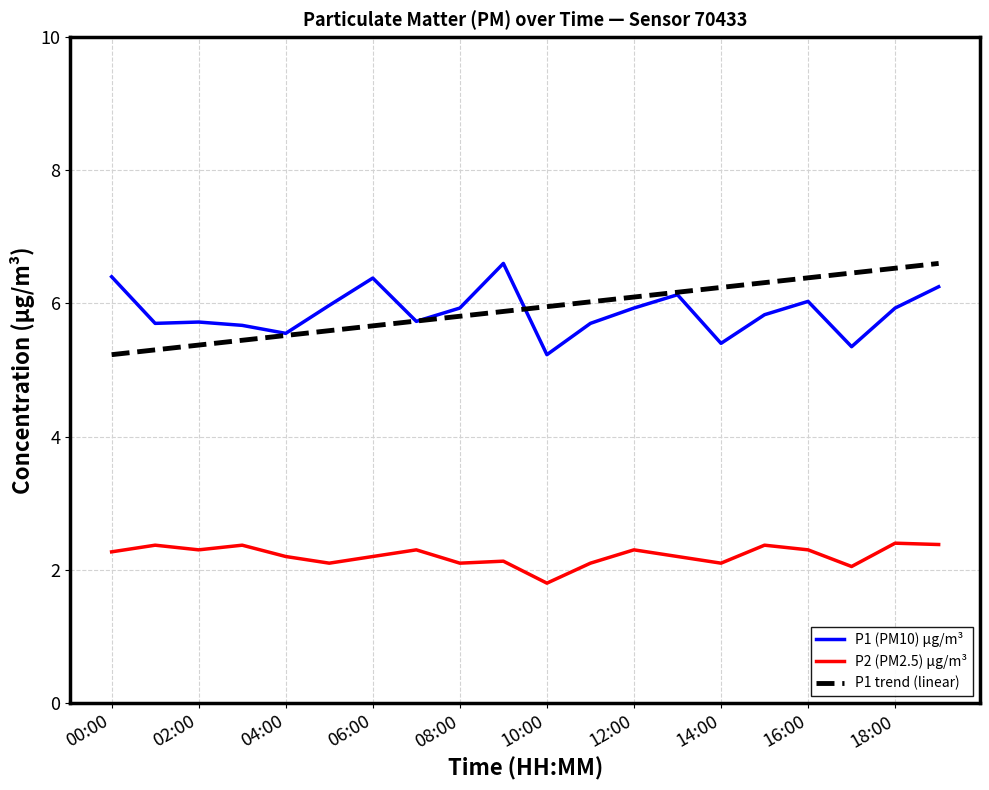

What is the maximum value for P1 (PM10) µg/m³?

6.6